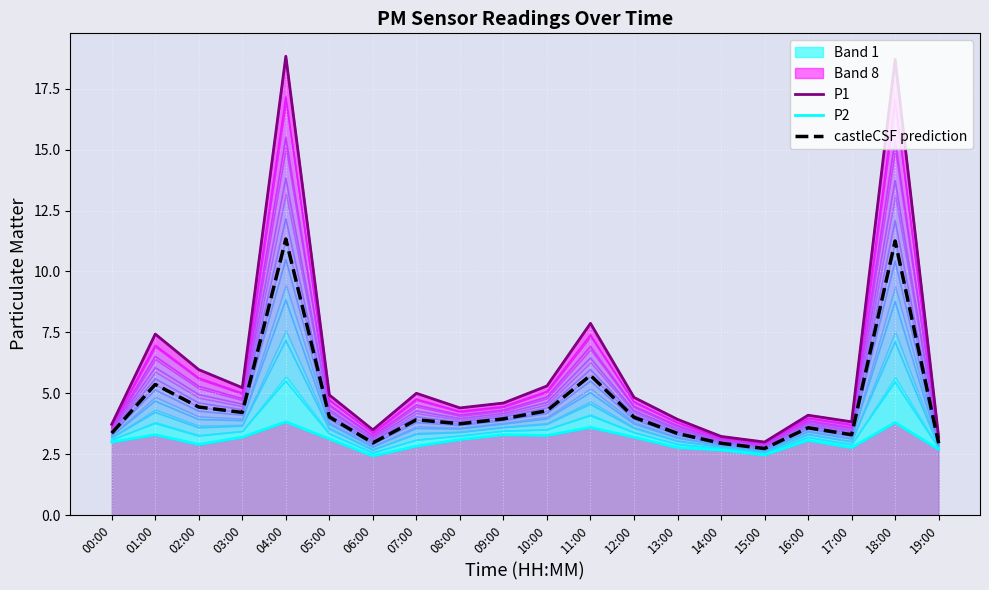

Which label corresponds to the smallest value in the chart?

06:00